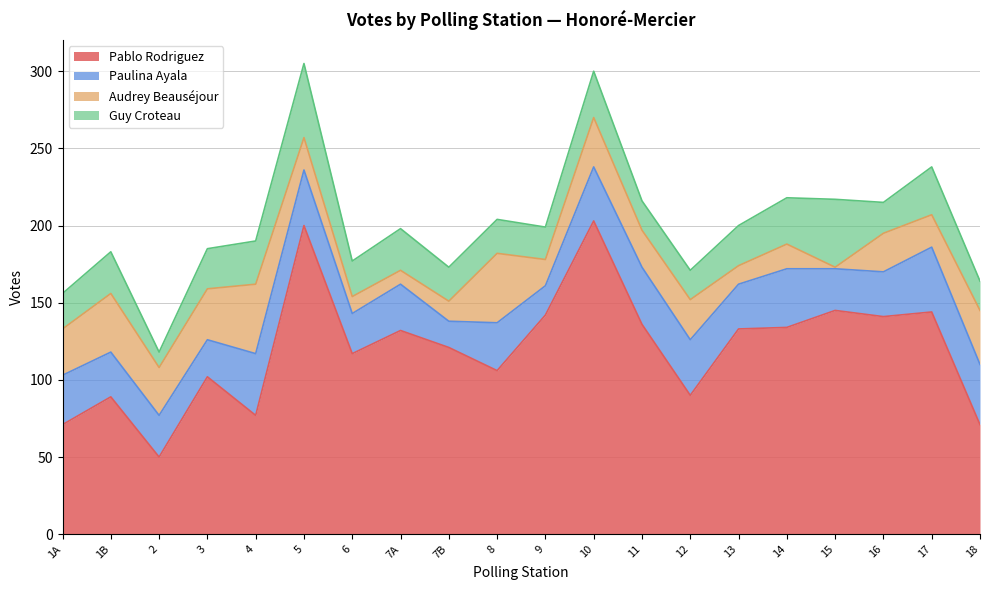

How many values in the Guy Croteau series are below 26?

10